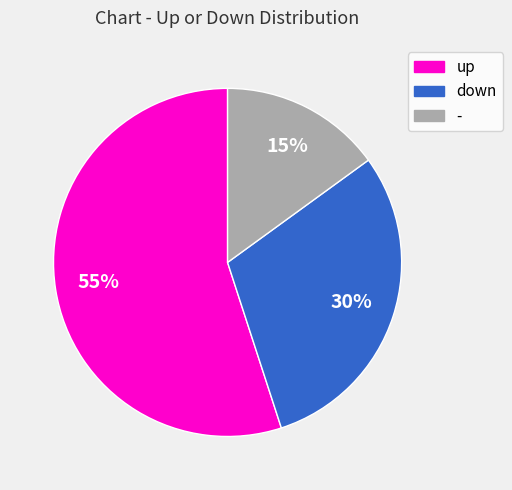

Rank the categories by value from highest to lowest.

up, down, -